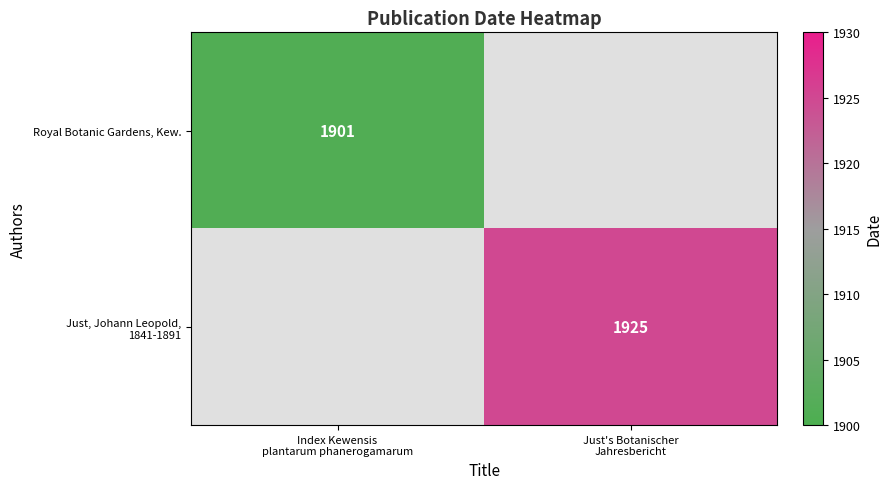

What is the sum of the Just, Johann Leopold, 1841-1891 values at Index Kewensis plantarum phanerogamarum and Just's Botanischer Jahresbericht?

1925